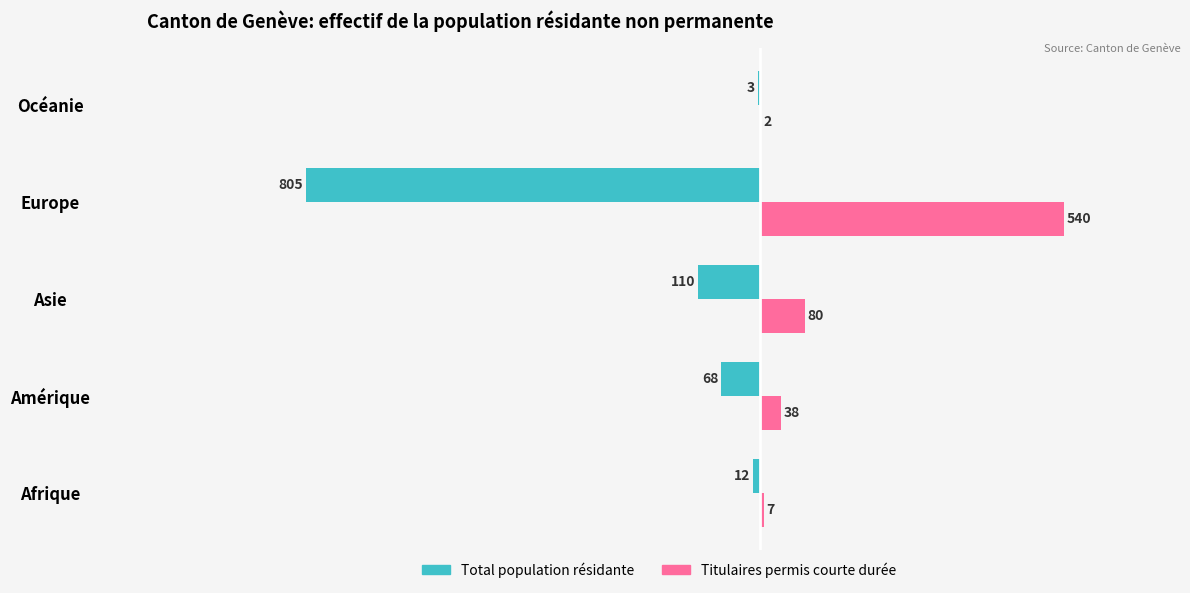

Which series has the largest total across all categories?

Titulaires permis courte durée